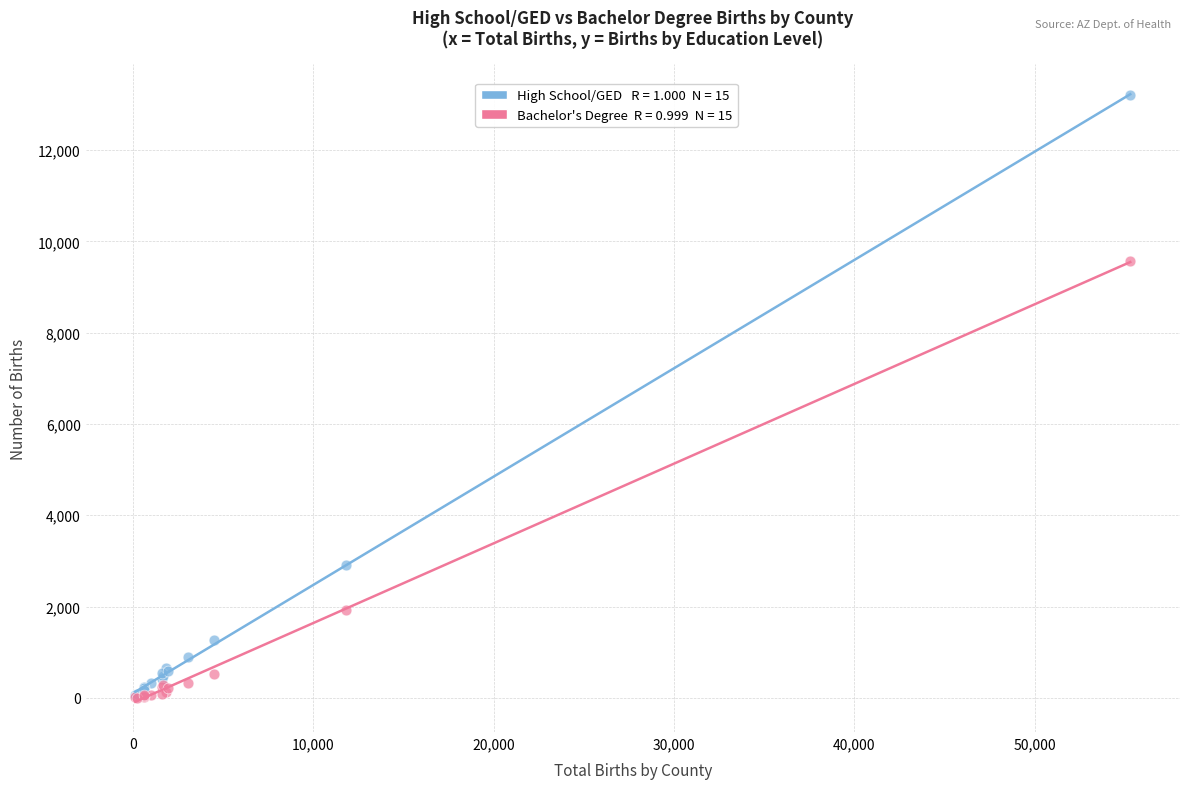

Across all series, what Y value is closest to 6608?

9571